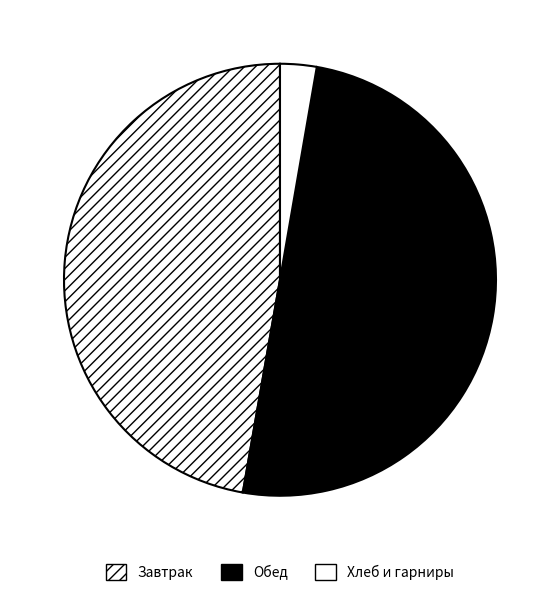

How many slices are in this pie chart?

3